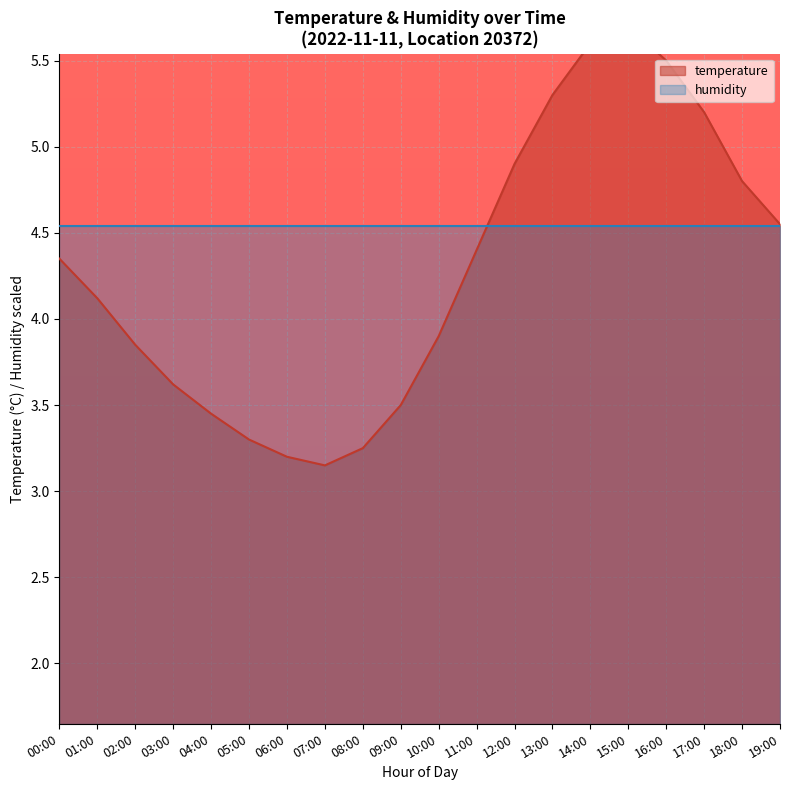

What is the change in value from 12:00 to 15:00?

+0.8